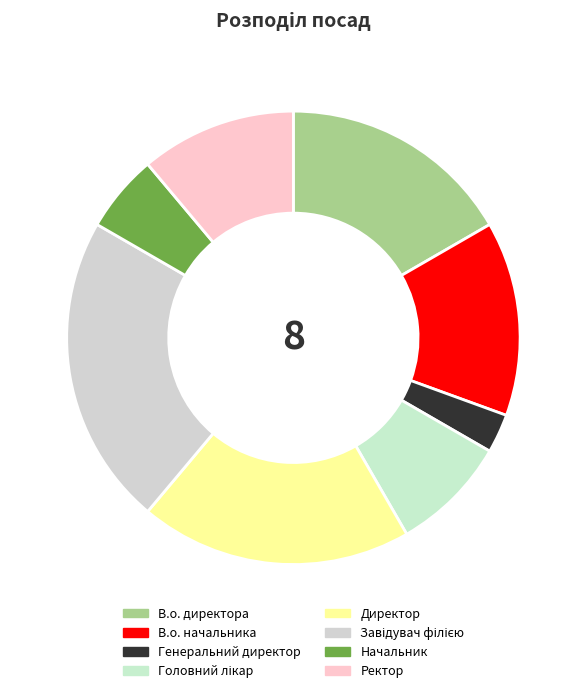

How many segments does this pie chart have?

8